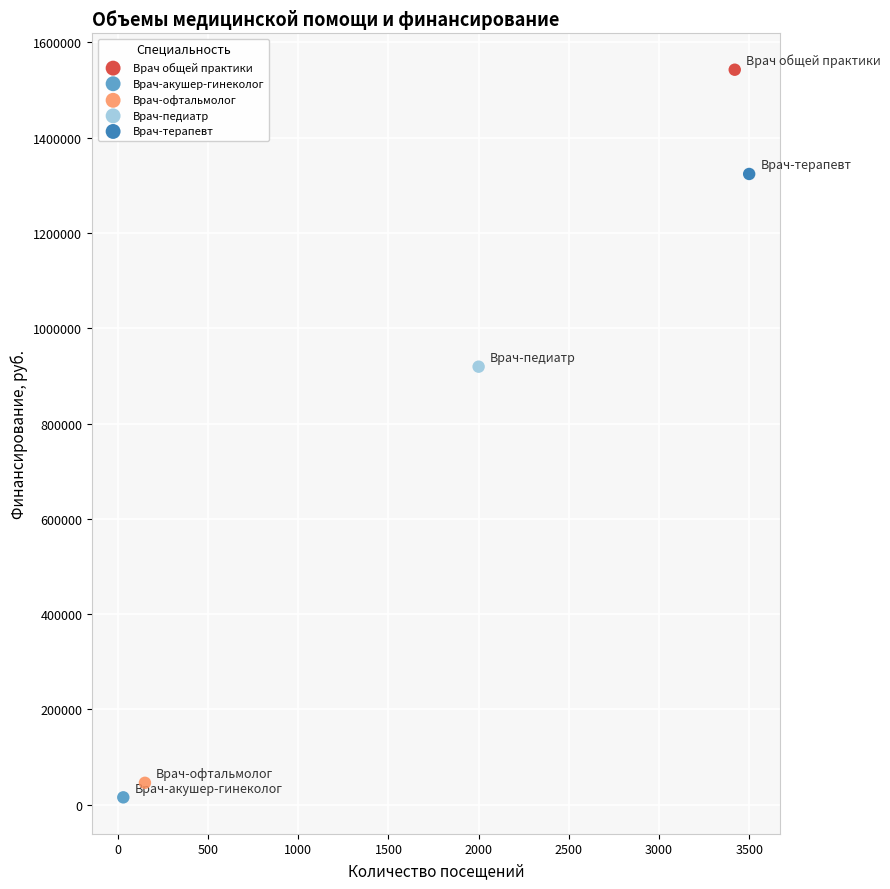

What are all the series names shown in the legend?

Врач общей практики, Врач-акушер-гинеколог, Врач-офтальмолог, Врач-педиатр, Врач-терапевт